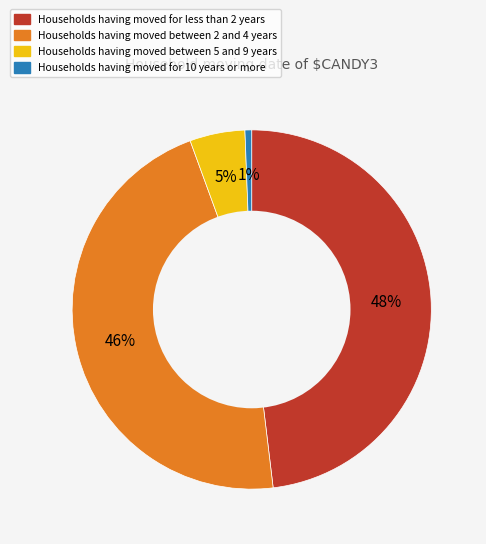

Combined, do Households having moved between 5 and 9 years and Households having moved for 10 years or more account for over 50%?

No